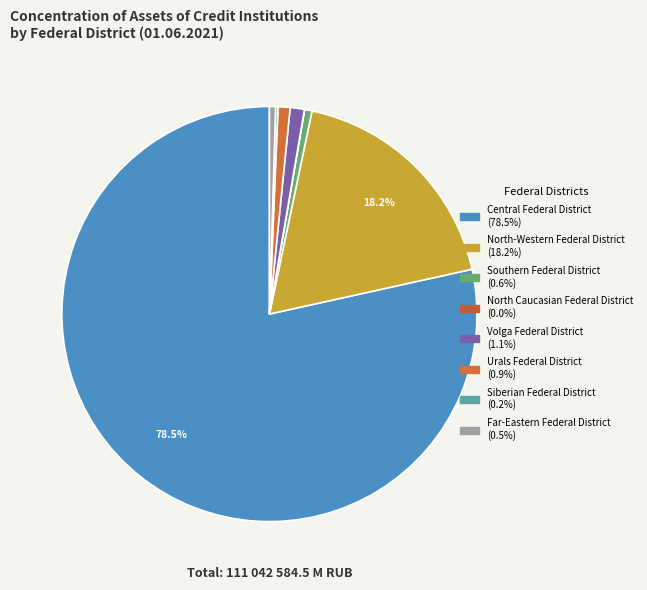

Is Central Federal District the majority of the pie?

Yes